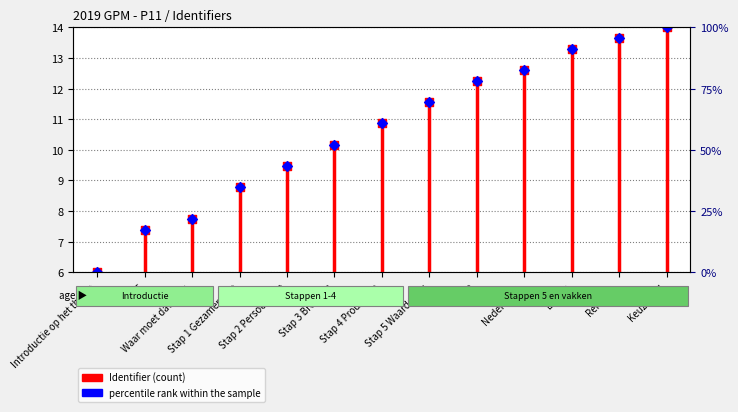

What is the change in value from T&R to Engels?

+1.0